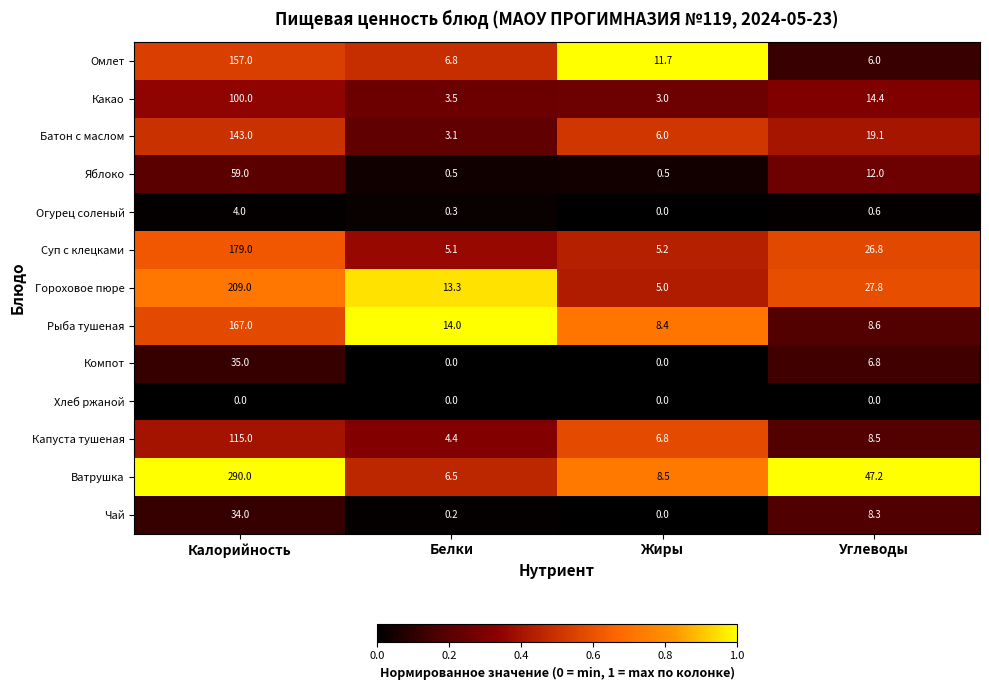

What is the maximum value shown in the chart?

290.0